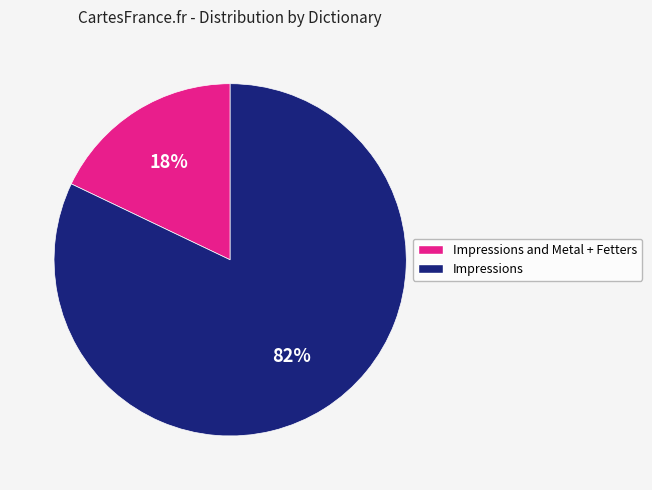

Does any single category account for the majority?

Yes